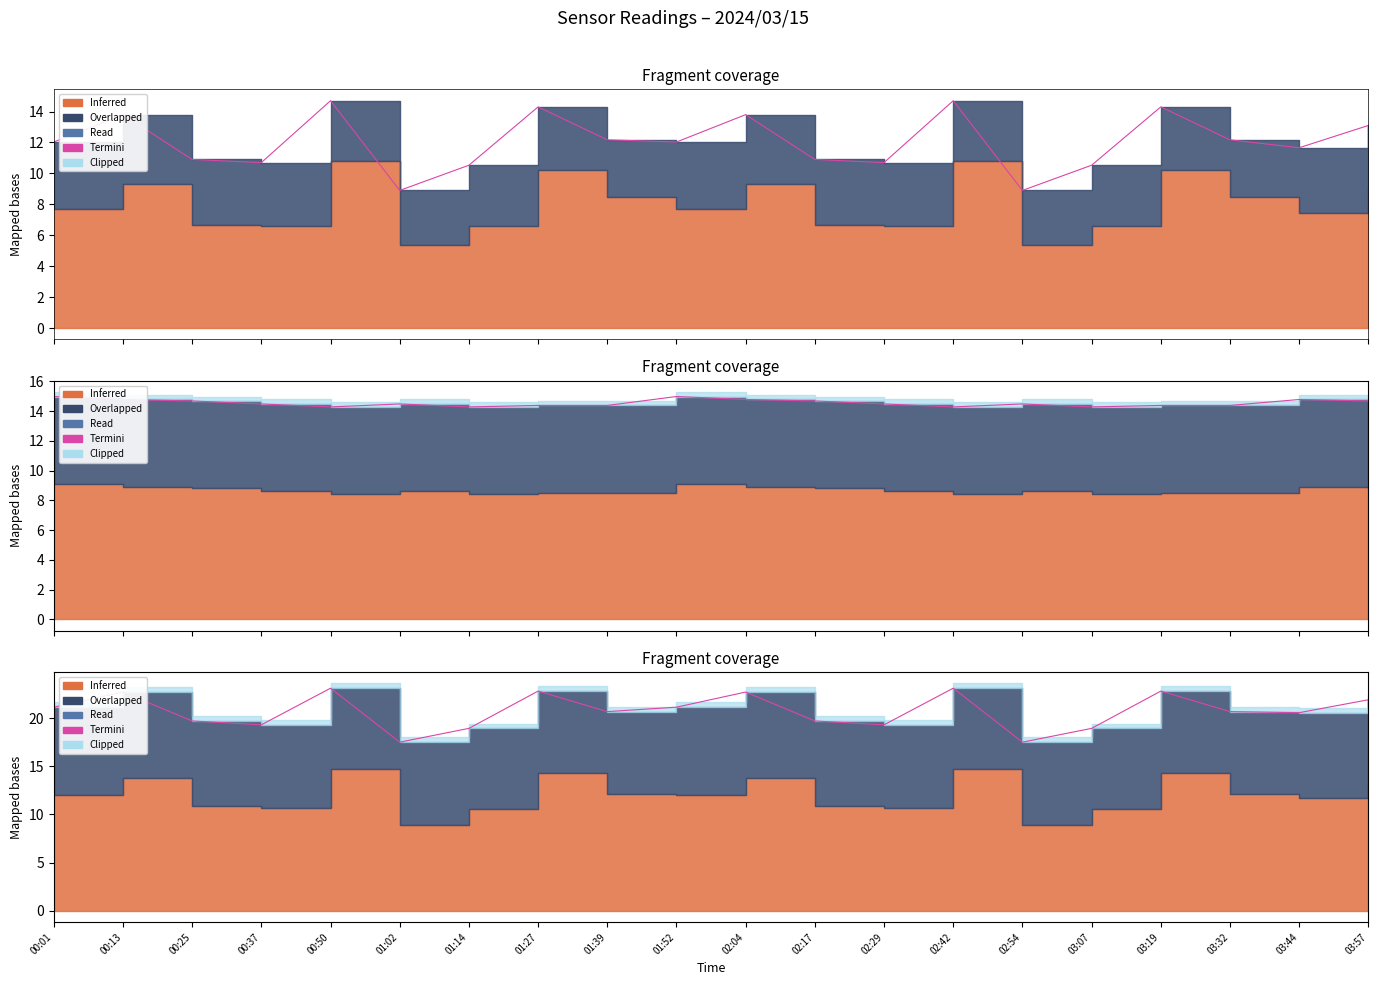

How many values are below 20?

8